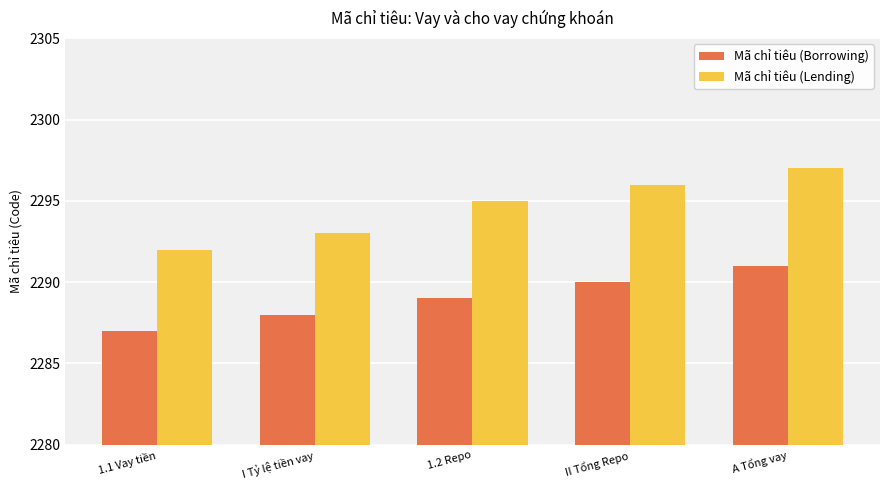

What is the maximum value for Mã chỉ tiêu (Lending)?

2297